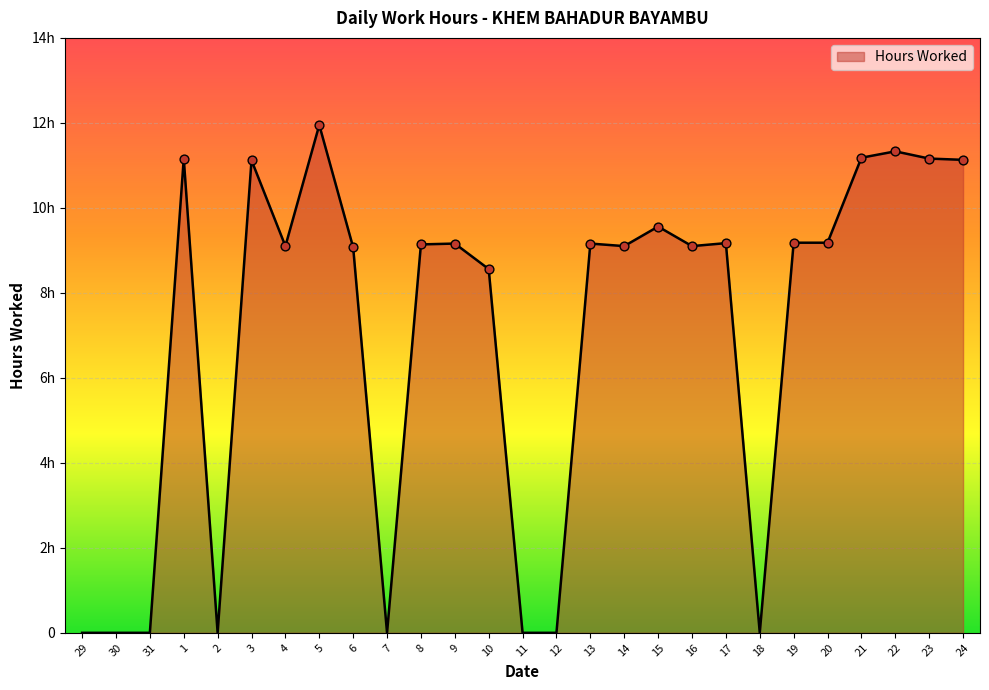

Between 4 and 13, which is larger?

13